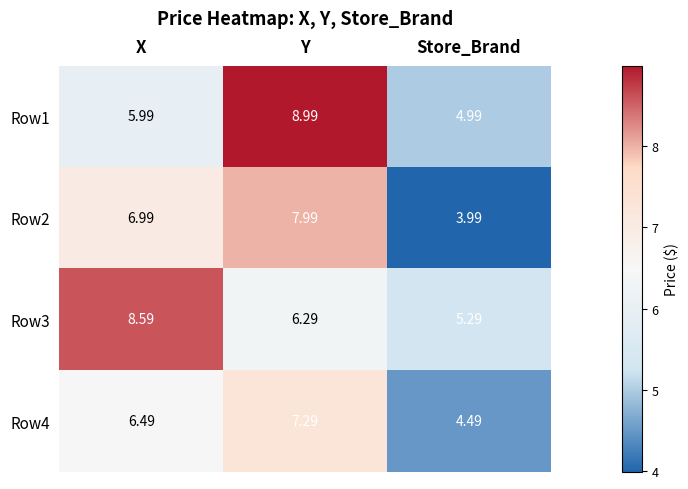

Where is Row1 nearest to the value 6?

X